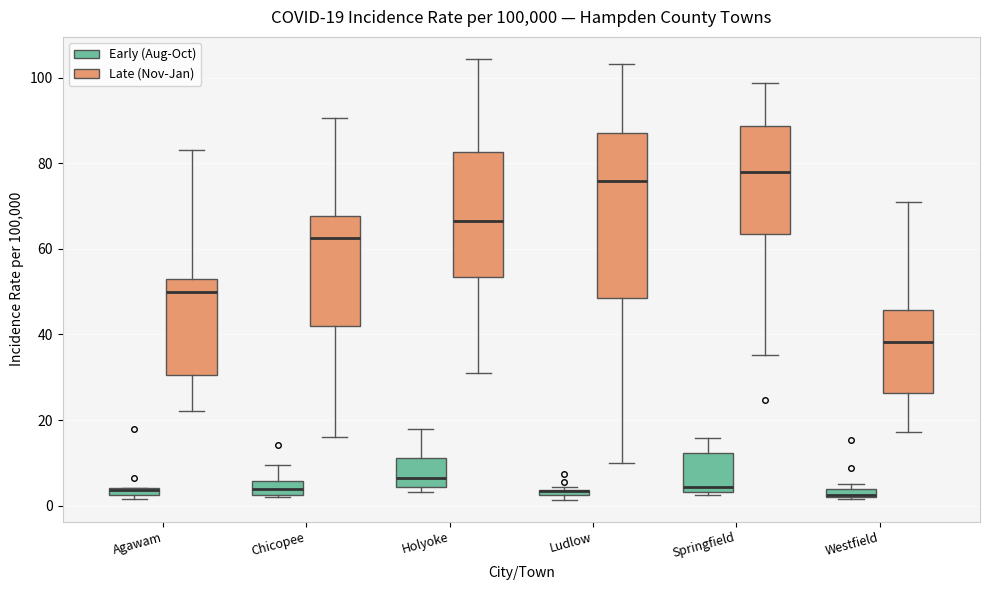

Which box is the tallest, from its lower edge to its upper edge?

Ludlow (Late (Nov-Jan))